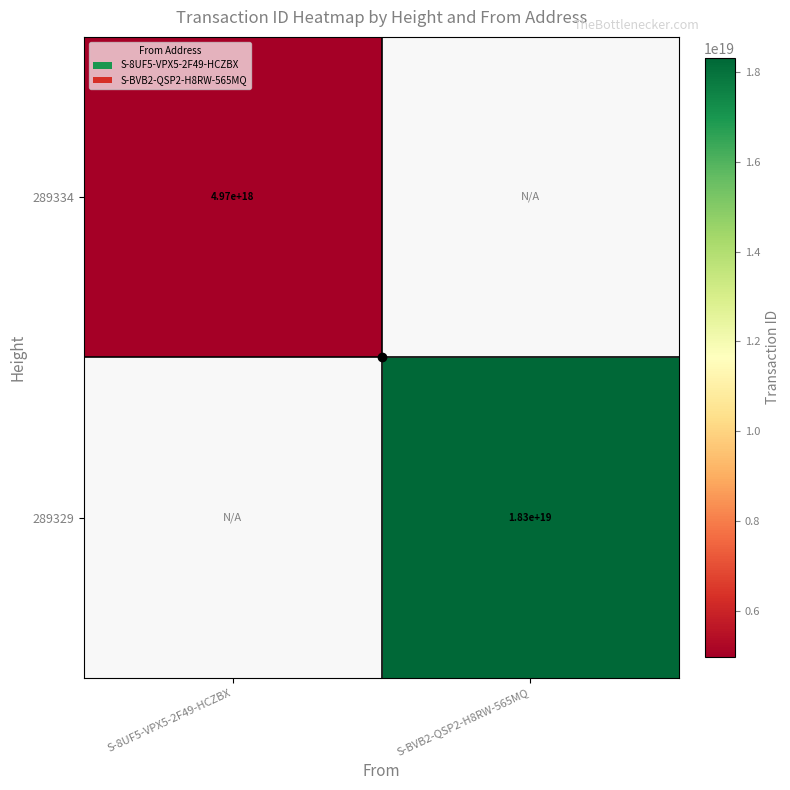

Is the value of 289329 at S-BVB2-QSP2-H8RW-565MQ greater than the value of 289334 at S-8UF5-VPX5-2F49-HCZBX?

Yes